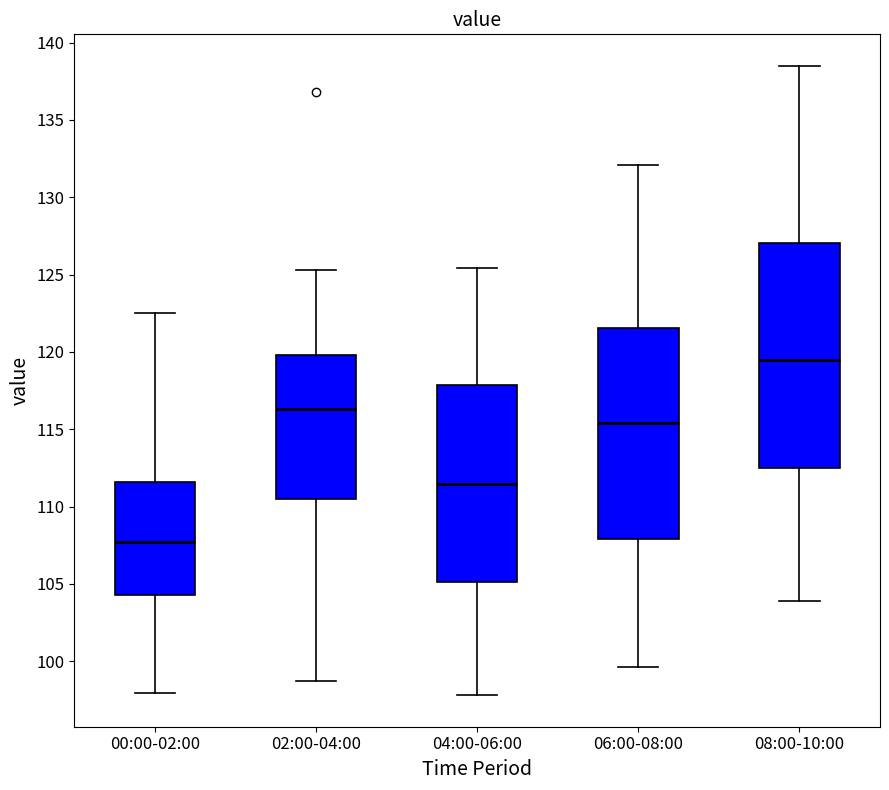

Reading left to right, read every box against the y-axis: the position of its median line, the range the box covers, and the ends of its whiskers. The values are not printed on the chart, so give them approximately, as read against the axis.

00:00-02:00: median 107.5, box 104.5 to 111.5, whiskers 98.0 to 122.5
02:00-04:00: median 116.5, box 110.5 to 120.0, whiskers 98.5 to 125.5
04:00-06:00: median 111.5, box 105.0 to 118.0, whiskers 98.0 to 125.5
06:00-08:00: median 115.5, box 108.0 to 121.5, whiskers 99.5 to 132.0
08:00-10:00: median 119.5, box 112.5 to 127.0, whiskers 104.0 to 138.5